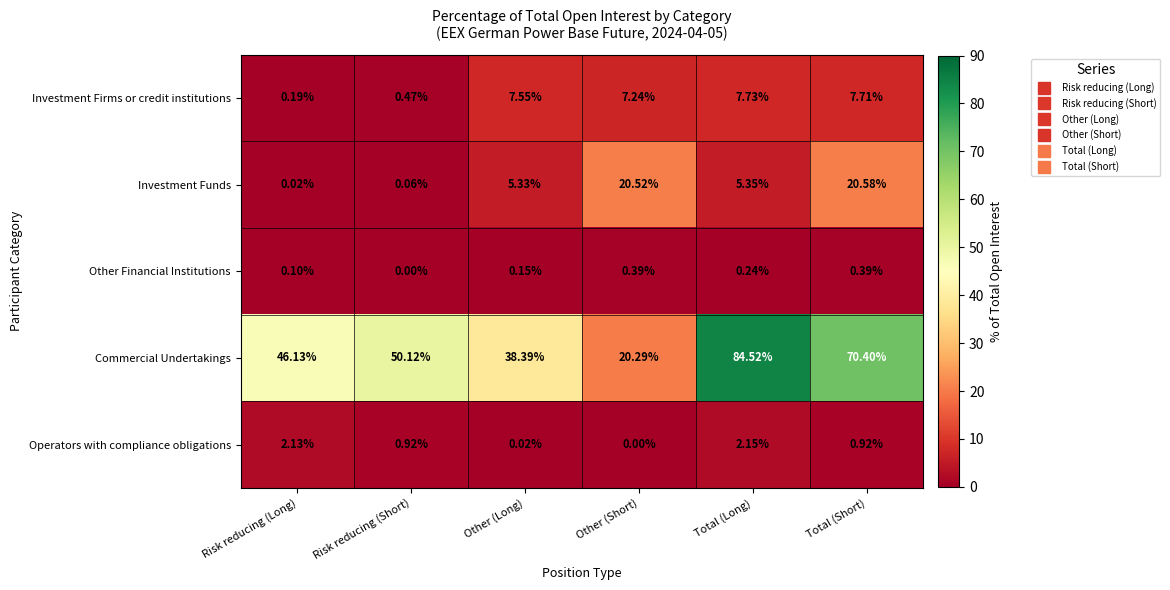

Rank the series at Other (Short) from lowest to highest value.

Operators with compliance obligations, Other Financial Institutions, Investment Firms or credit institutions, Commercial Undertakings, Investment Funds